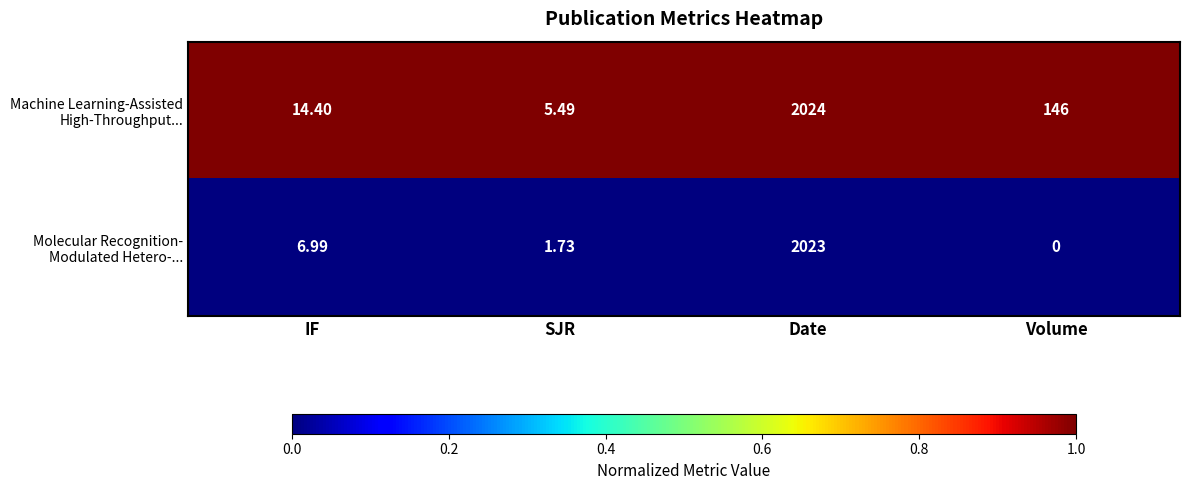

At which category is the sum across all series the highest?

Date